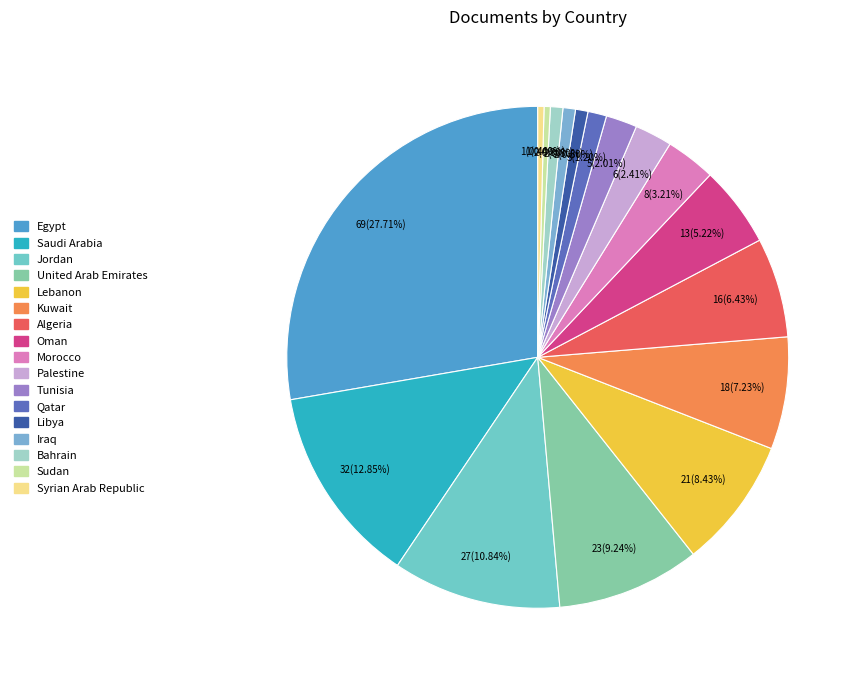

Is it true that Palestine is 2% of the pie?

True